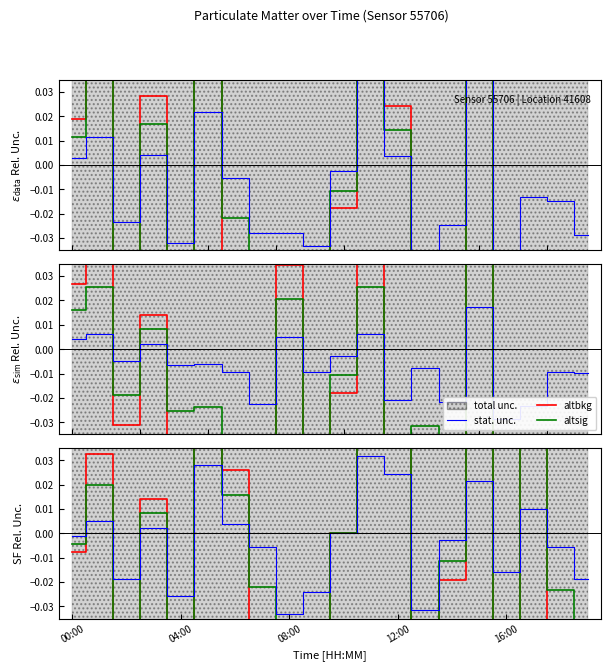

After their last crossing, which series has the higher values: altbkg or altsig?

altsig